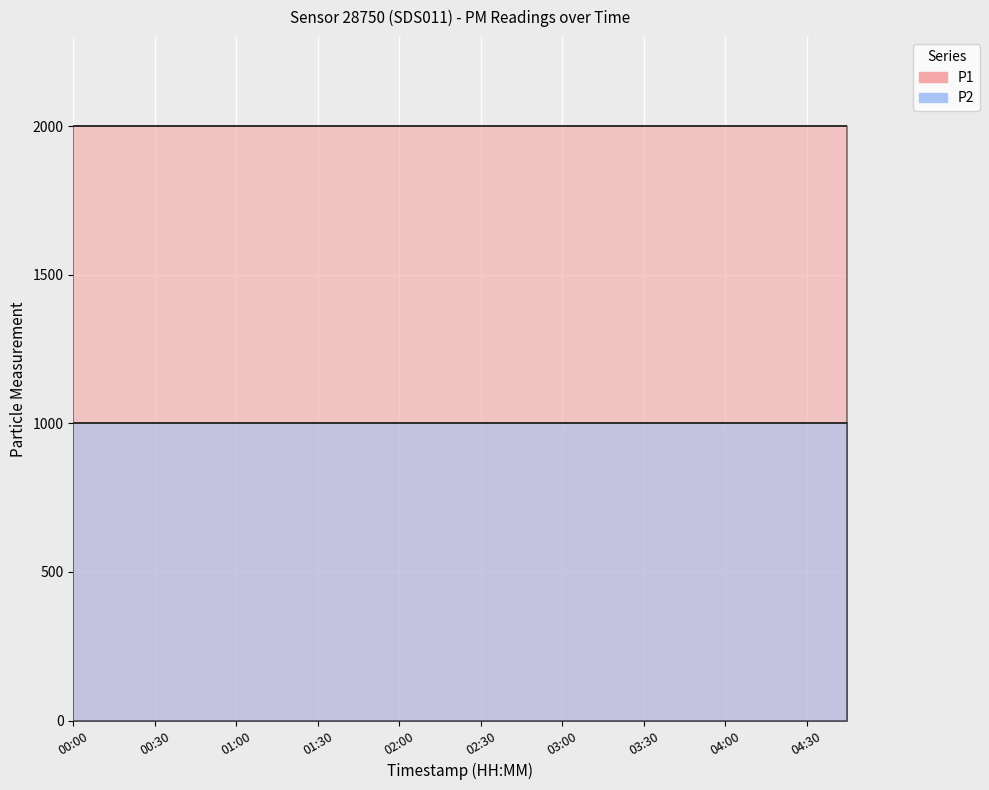

True or false: P2 and P1 intersect in this chart.

False